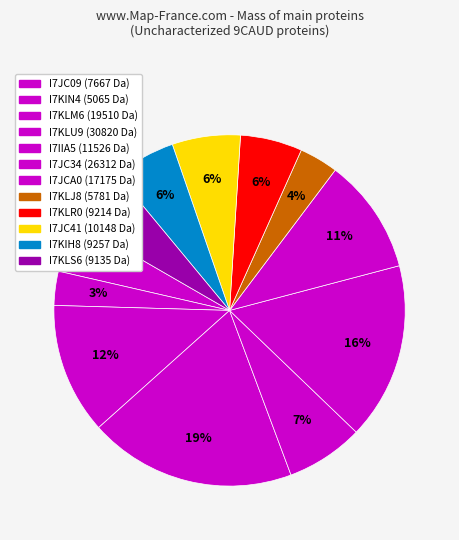

Does I7JC34 represent more than half of the total?

No